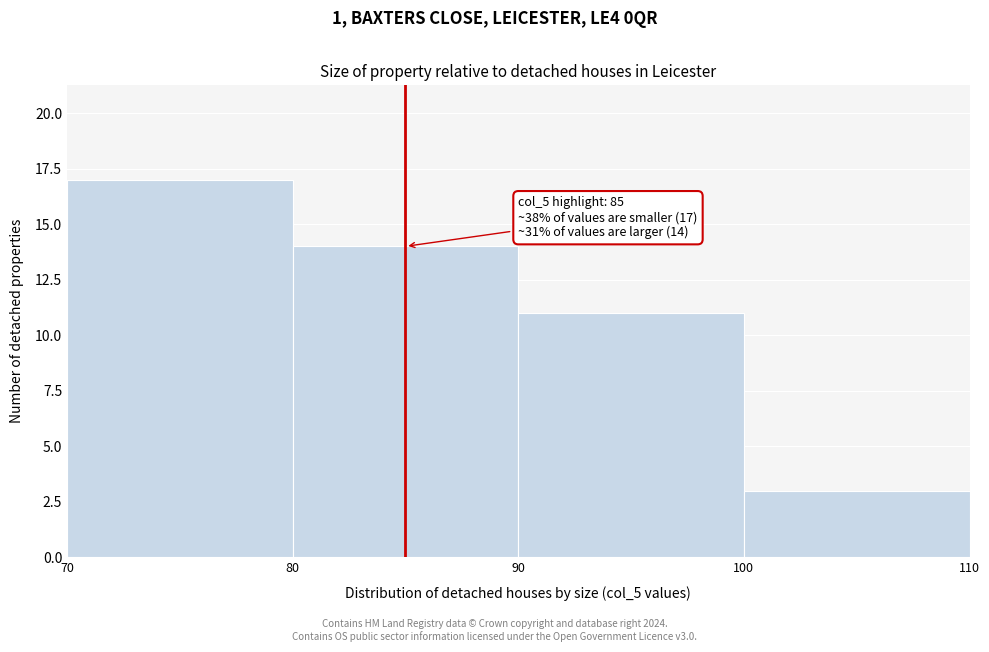

Which range on the x-axis has the tallest bar?

70 to 80